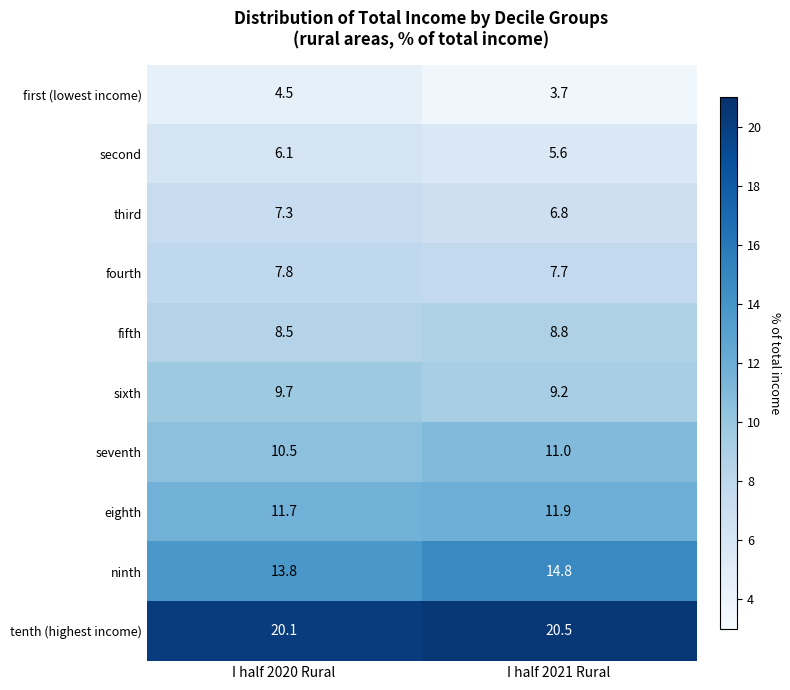

How many series are shown in this chart?

10